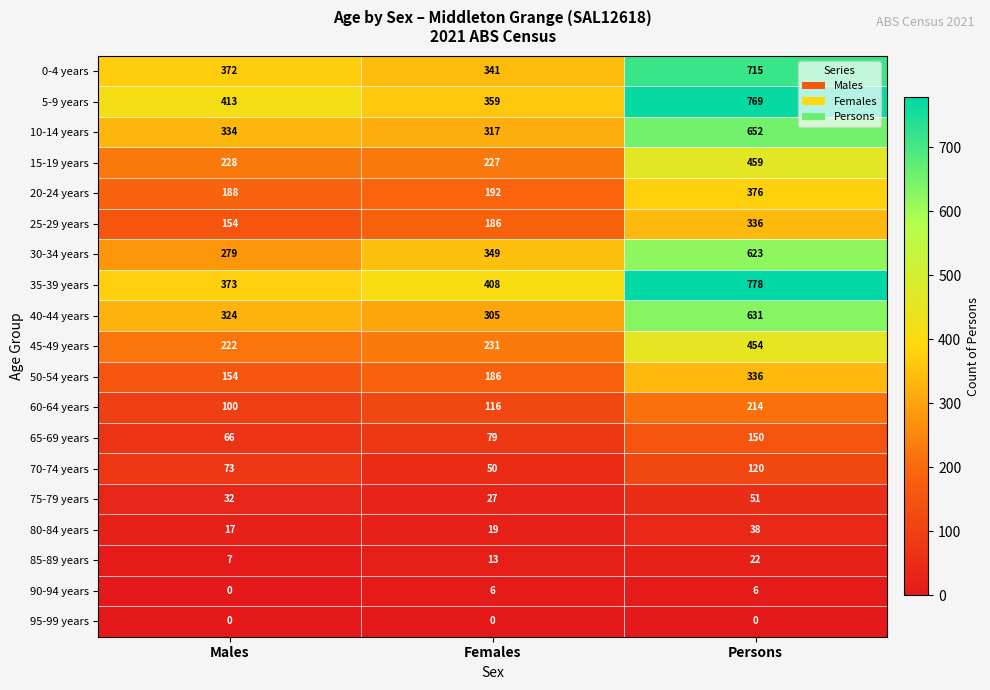

What is the maximum value shown in the chart?

778